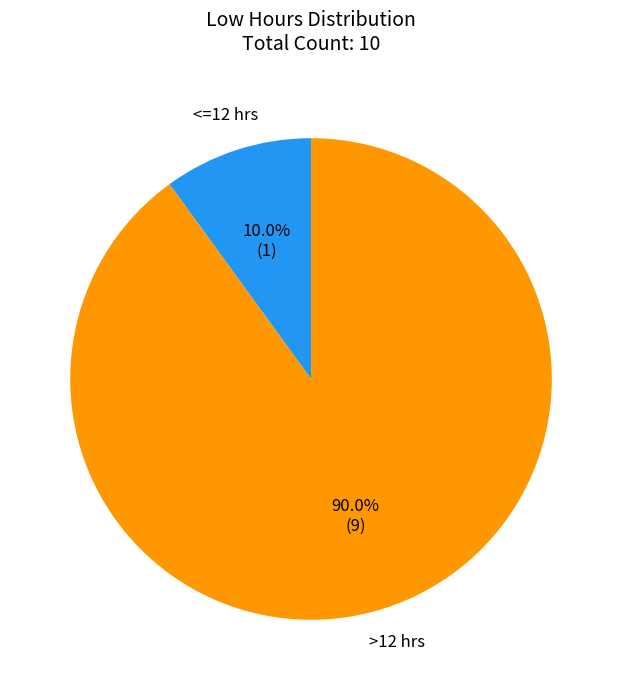

Is there any slice that represents more than half of the pie?

Yes